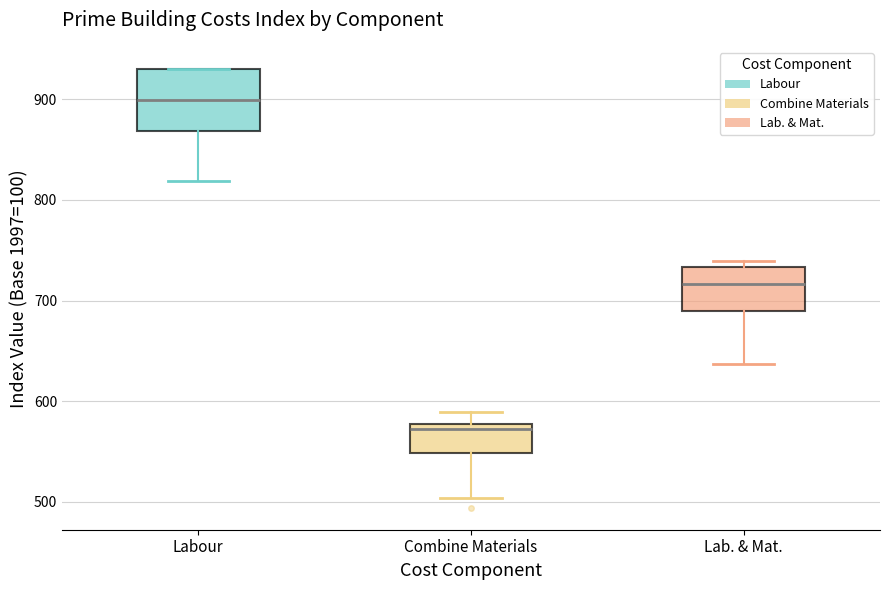

Comparing the boxes themselves (not the whiskers), which one is the tallest?

Labour